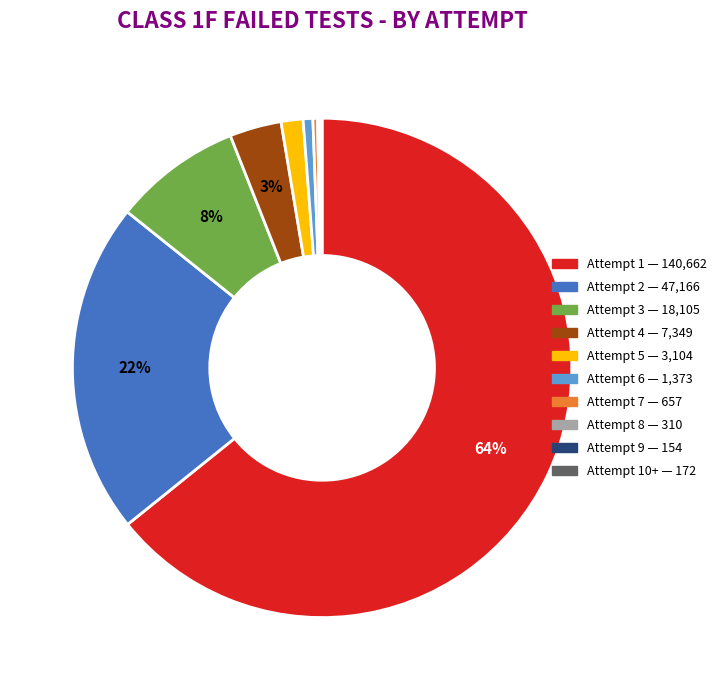

Does any single category account for the majority?

Yes